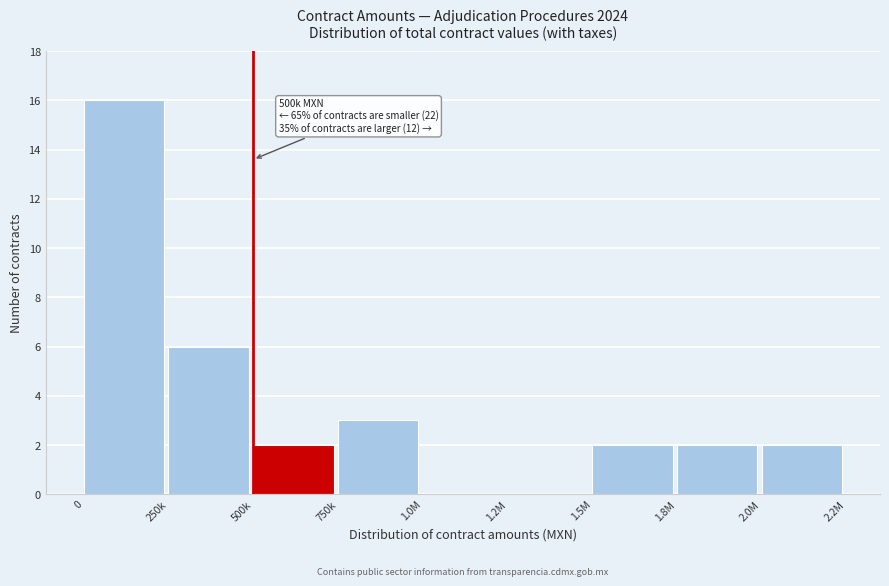

Reading left to right, extract all data points from this chart.

0=16	250k=6	500k=2	750k=3	1.0M=0	1.2M=0	1.5M=2	1.8M=2	2.0M=2